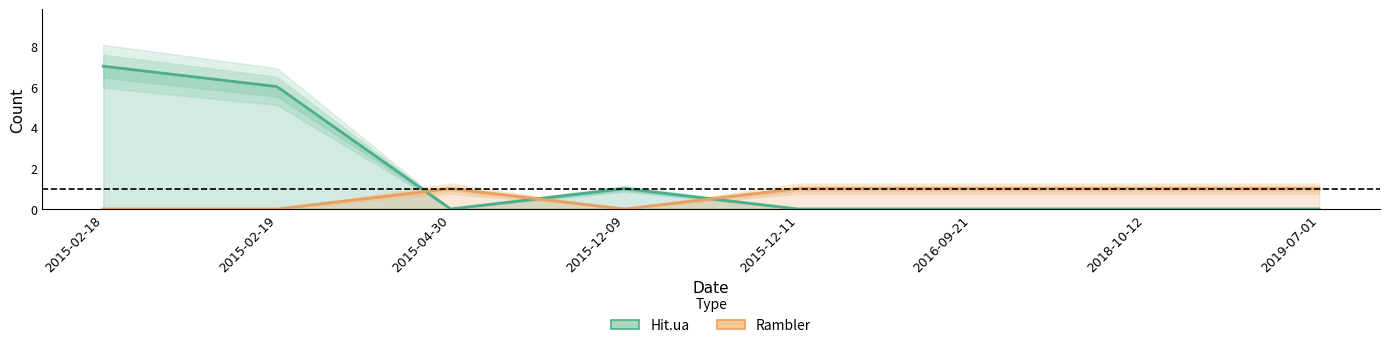

Between 2016-09-21 and 2019-07-01, which is larger?

2016-09-21